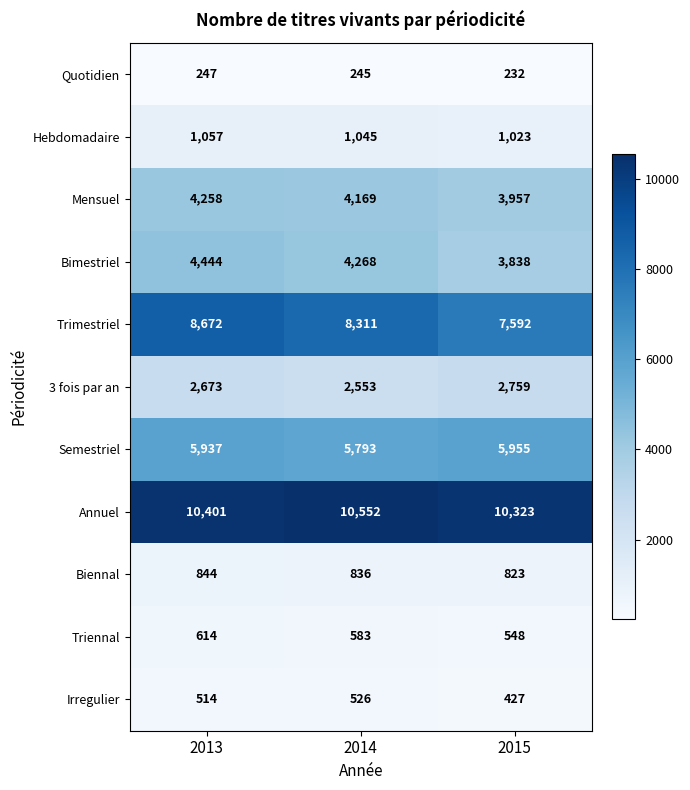

What is the average value of the 3 fois par an series?

2662